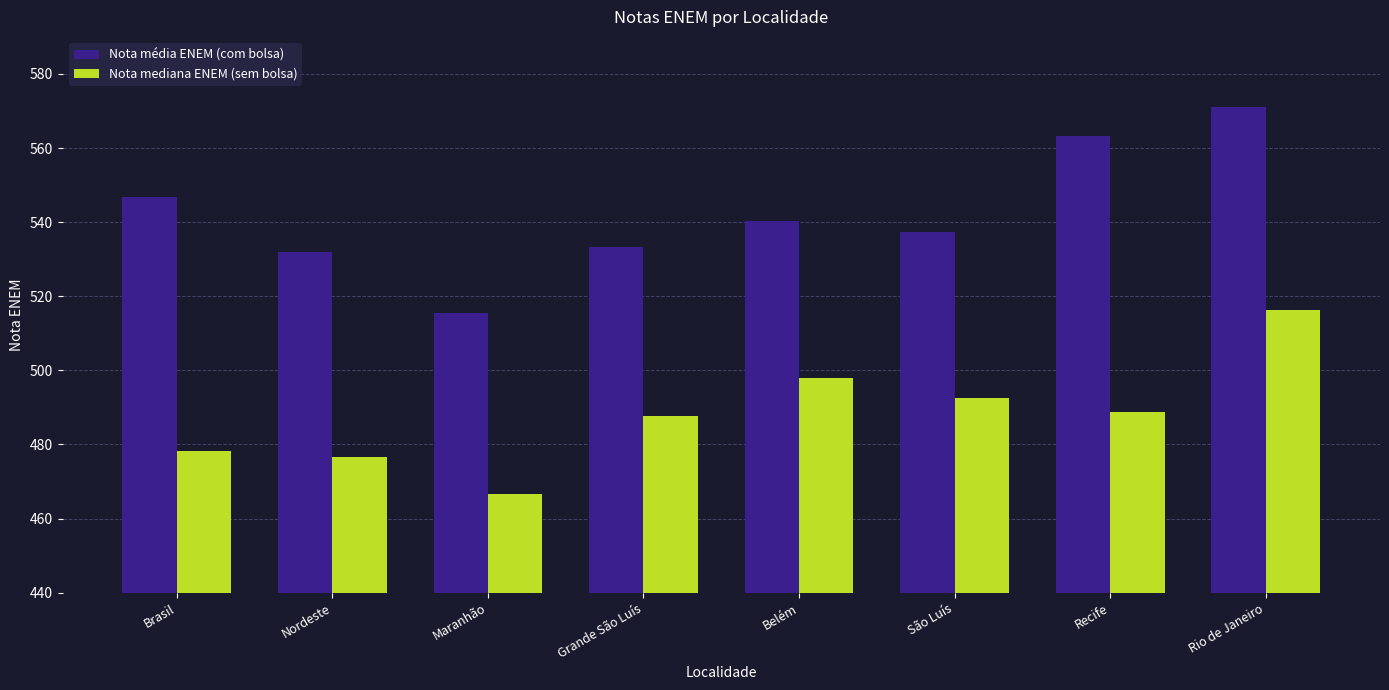

Rank the series by their average value, from lowest to highest.

Nota mediana ENEM (sem bolsa), Nota média ENEM (com bolsa)